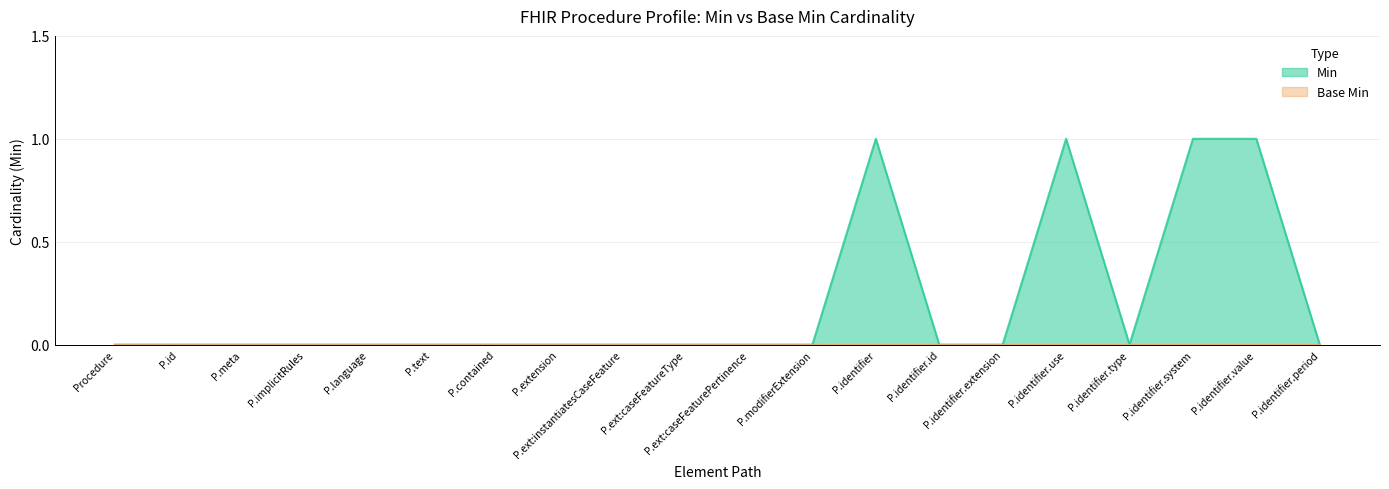

The value of Min at P.id is 0. True or false?

True